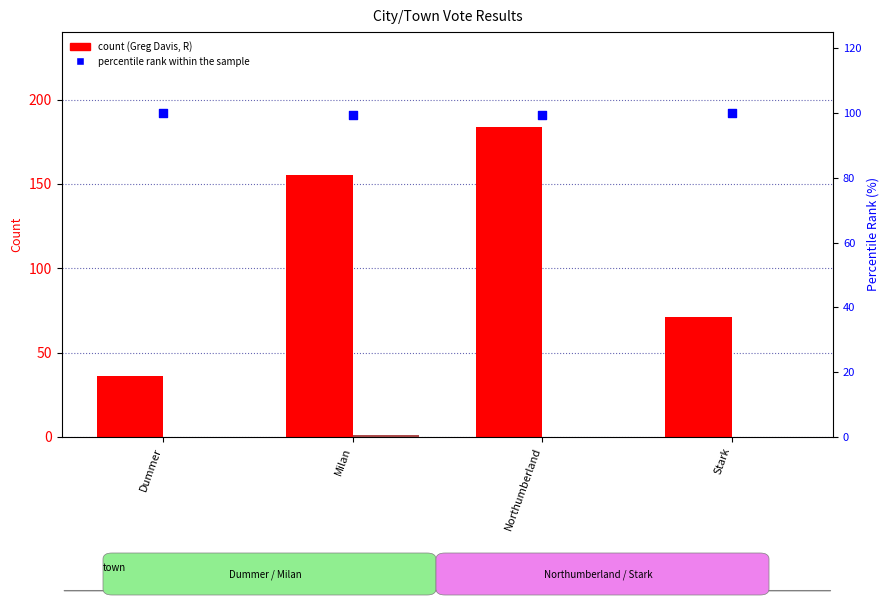

Is the value of Greg Davis, R count at Dummer greater than the value of percentile rank within the sample at Stark?

No